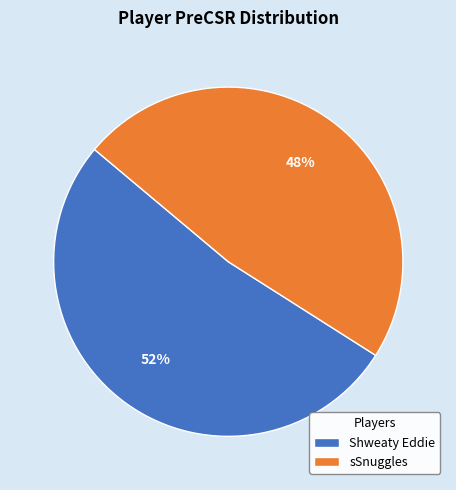

Which slice is the smallest?

sSnuggles